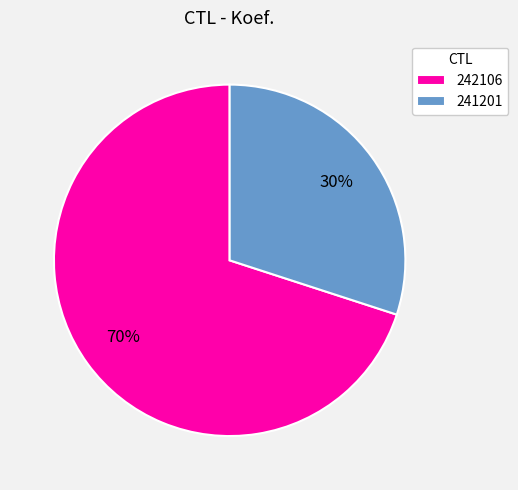

Which slice is the largest?

242106